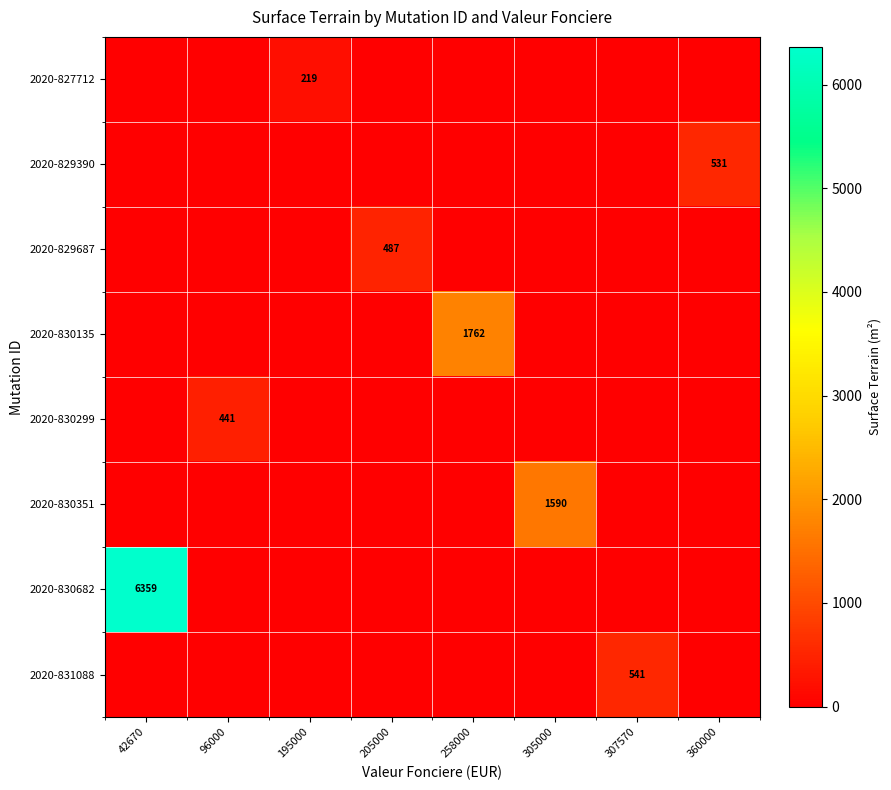

The value of 2020-827712 at 305000 is -117. True or false?

False